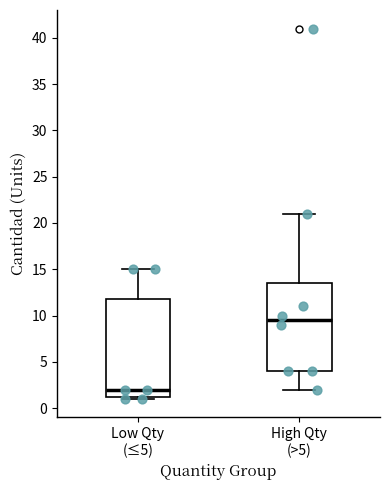

Which box's median line is the highest?

High Qty (>5)